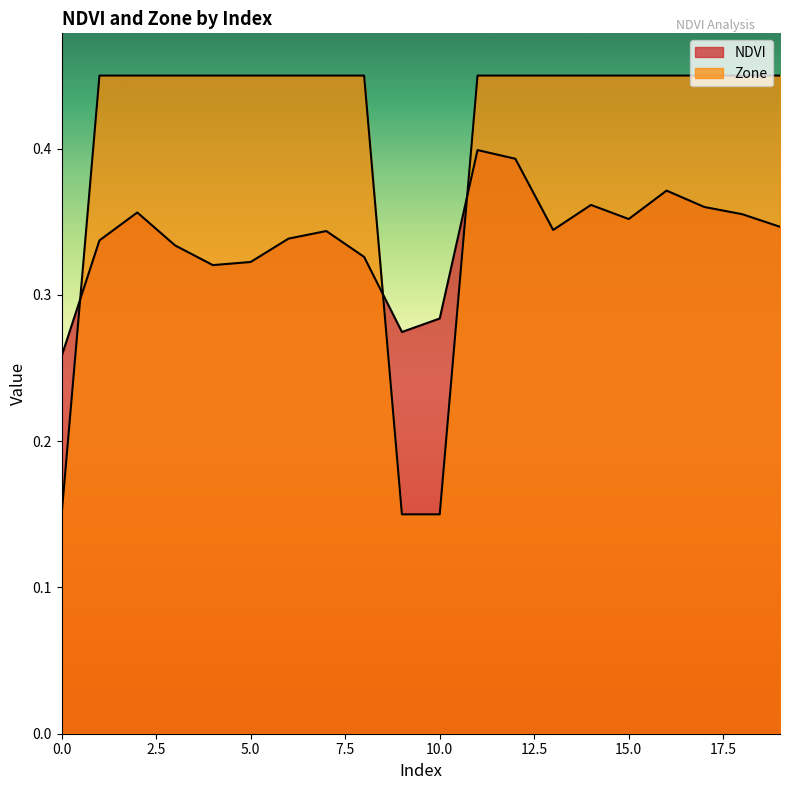

At which category is the sum across all series the highest?

11